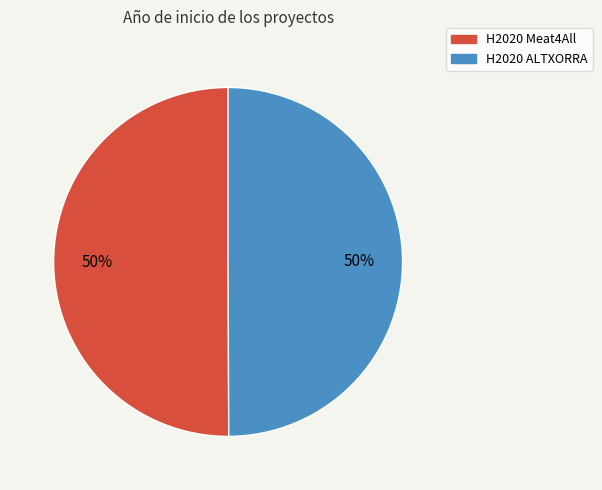

Approximately how many times larger is the value at H2020 Meat4All compared to H2020 ALTXORRA?

1.0